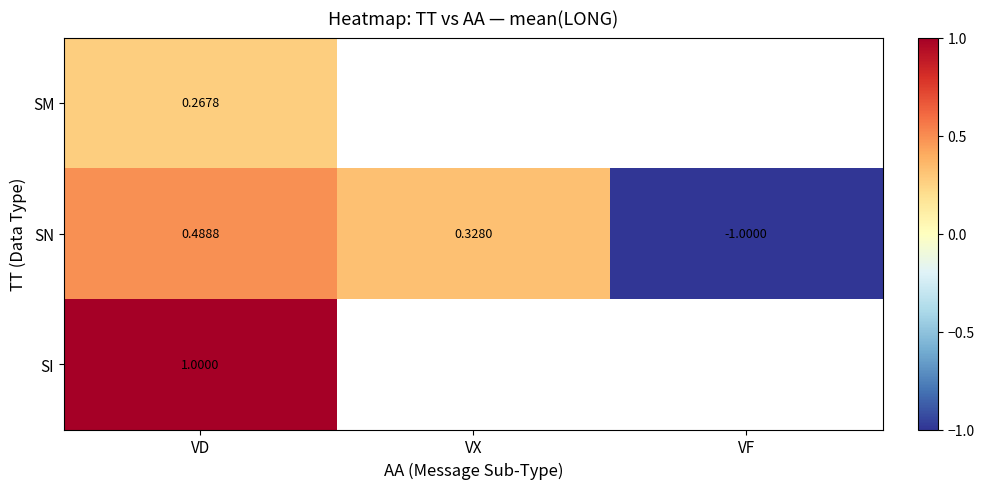

Is it true that SI equals 1.3 at VD?

False